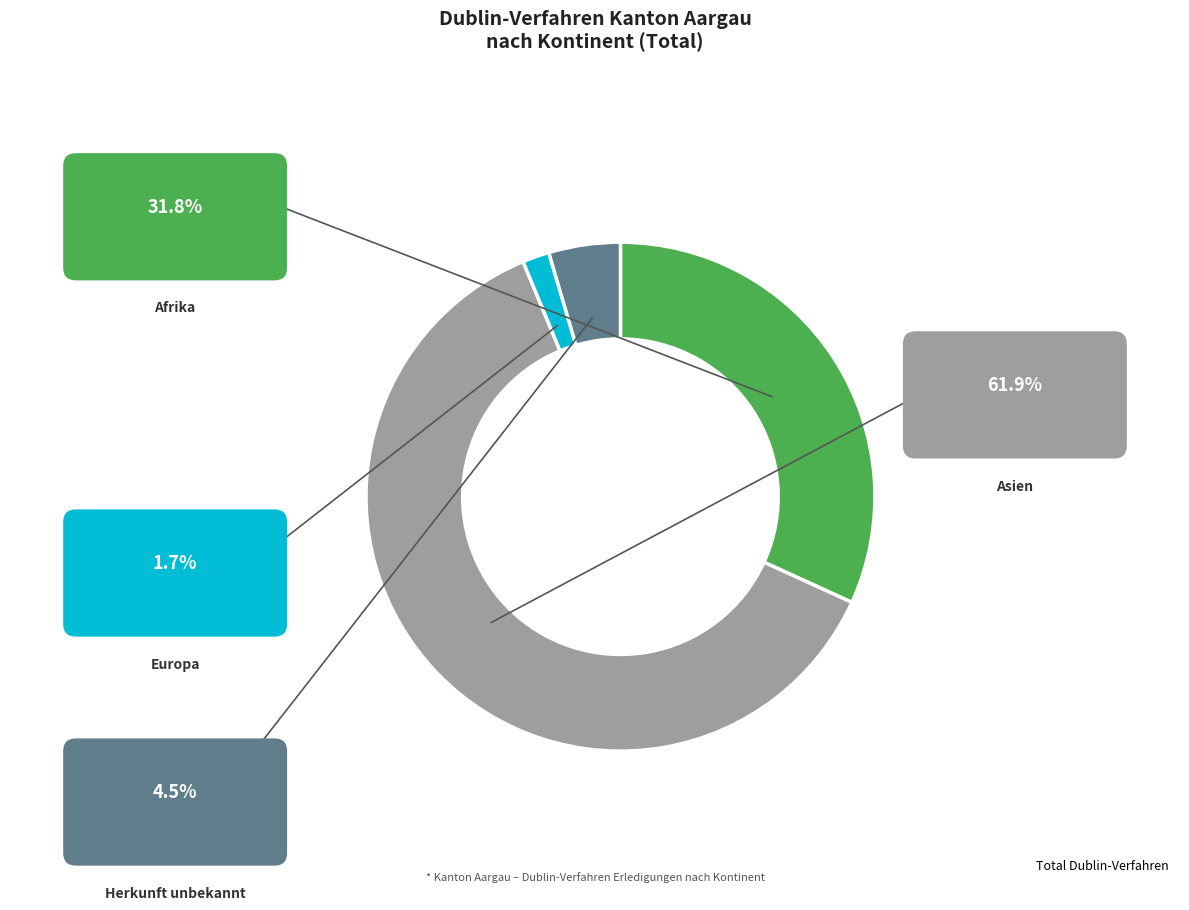

Does any single category account for the majority?

Yes